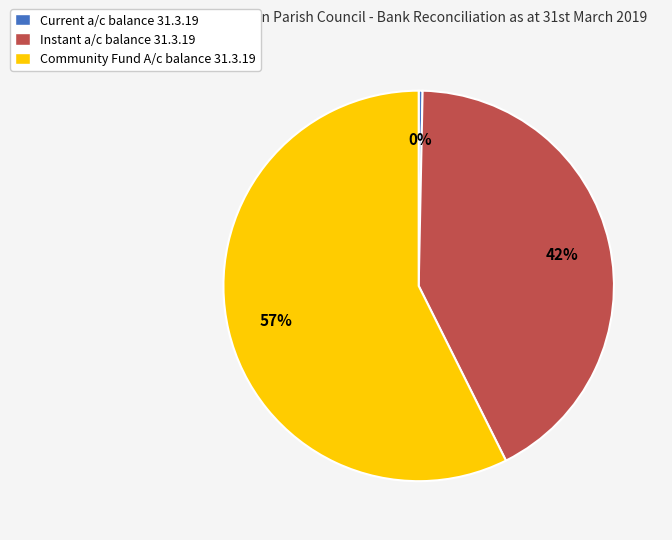

Which slice is the smallest?

Current a/c balance 31.3.19